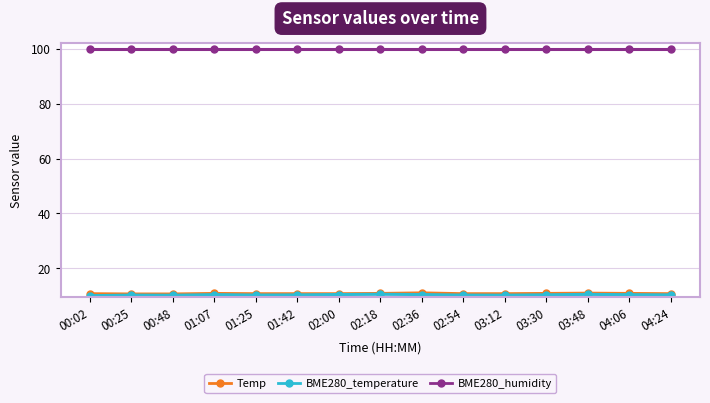

What is the spread (max minus min) of values at 04:24?

89.6